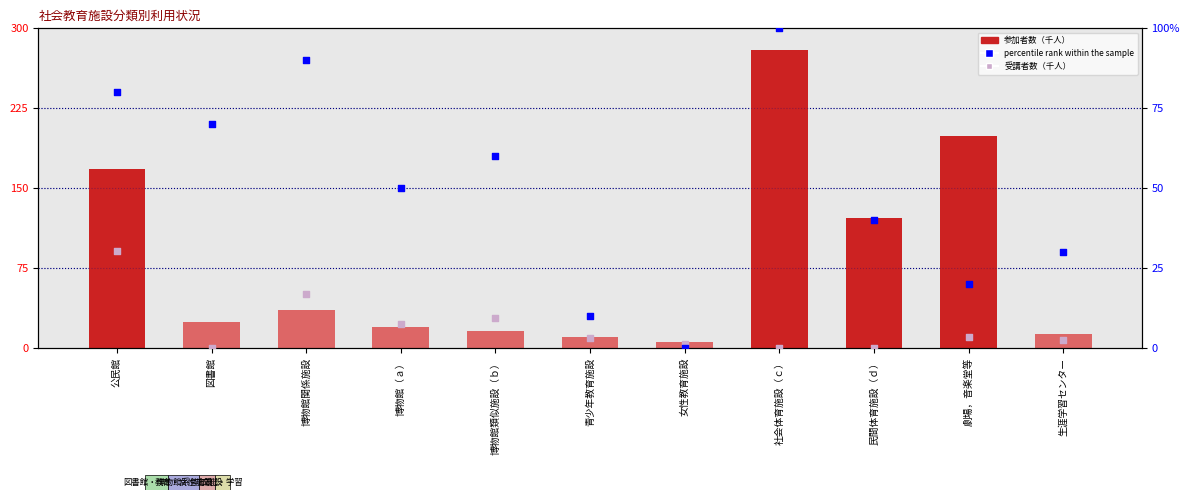

What is the total value across all series at 青少年教育施設?

23.5